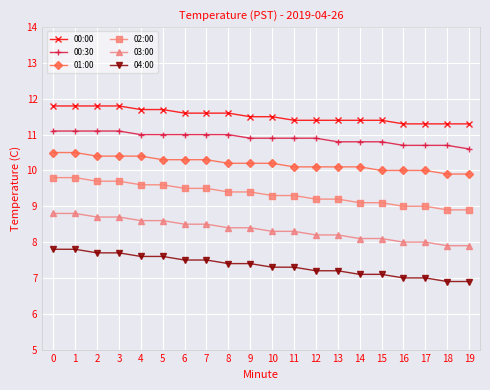

What is the spread (max minus min) of values at 16?

4.3